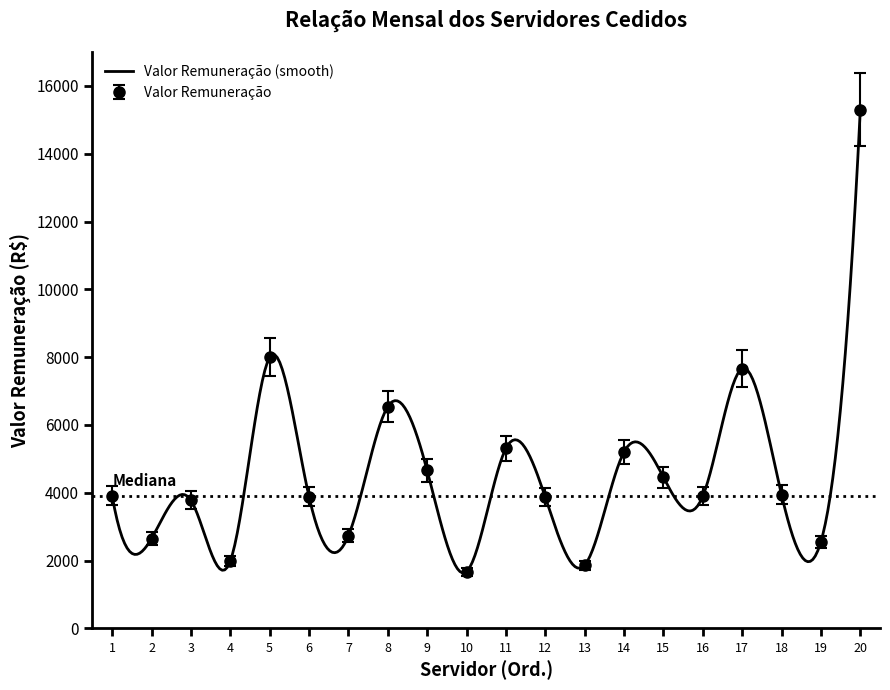

What is the minimum value for Valor Remuneração (smooth)?

1637.2